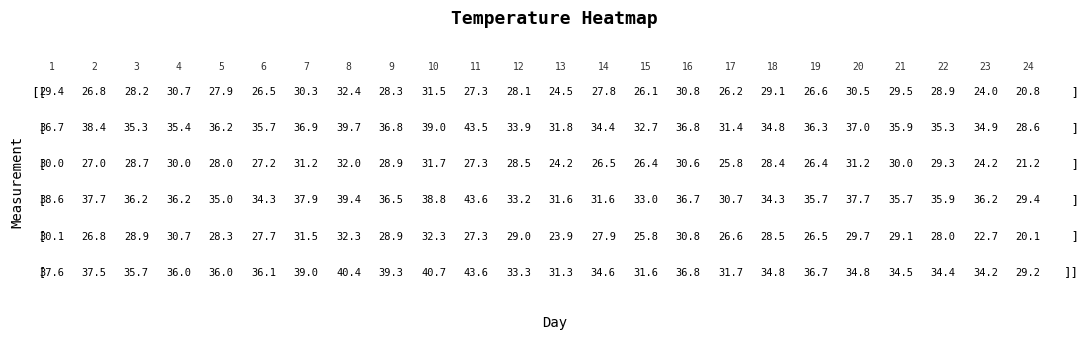

Is it true that Temp1.max equals 36.3 at 19?

True